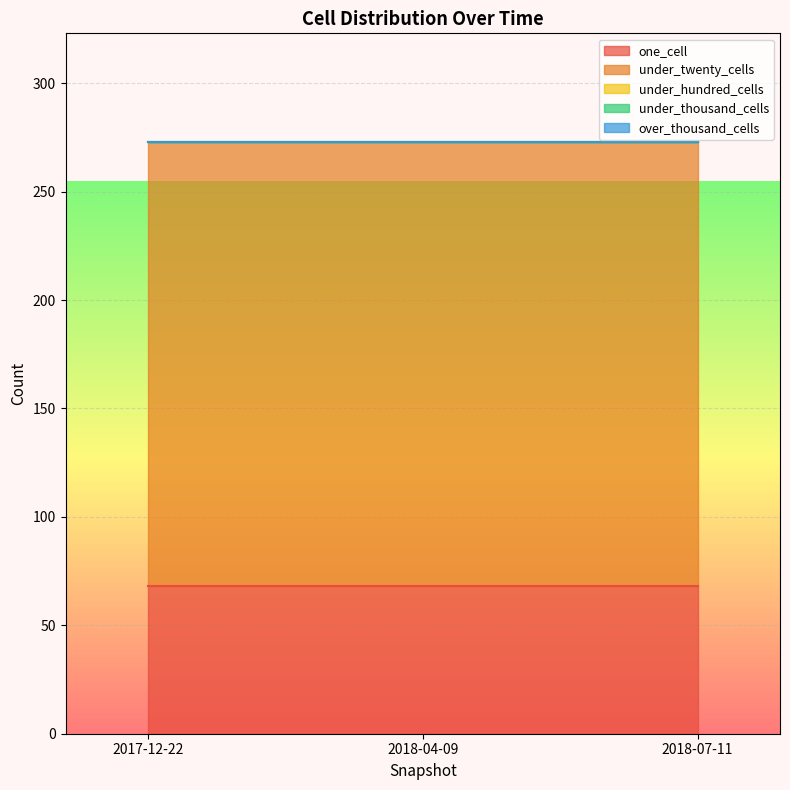

At 2018-04-09, list the series in order from smallest to largest.

under_hundred_cells, under_thousand_cells, over_thousand_cells, one_cell, under_twenty_cells